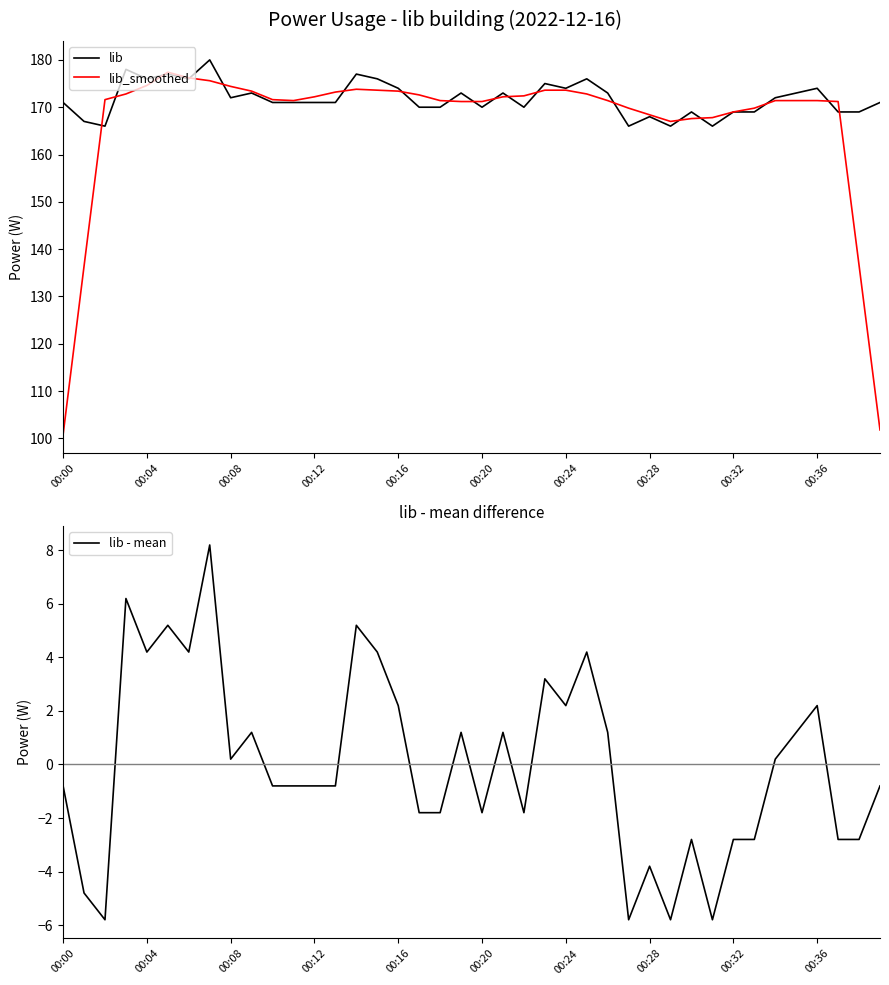

What is the lowest value of the lib - mean series?

-5.8